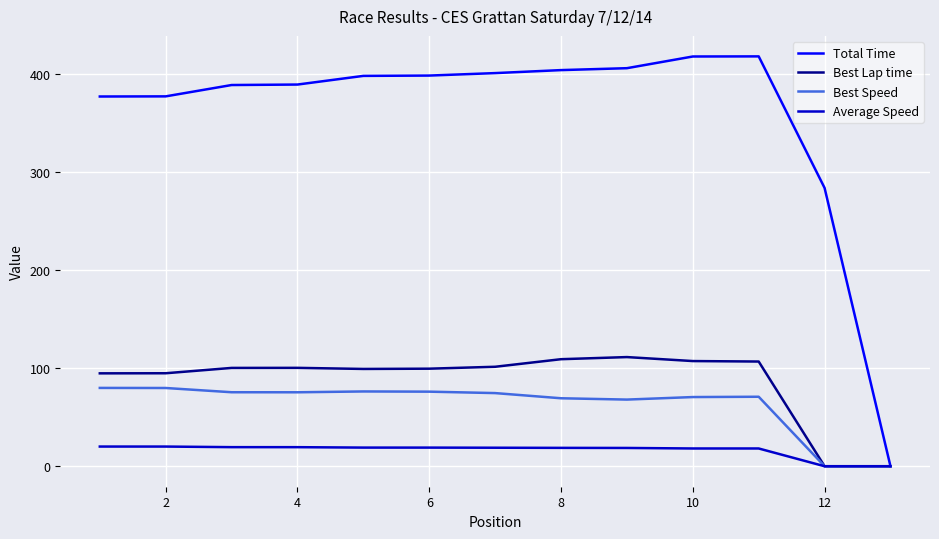

Which series has the largest total across all categories?

Total Time